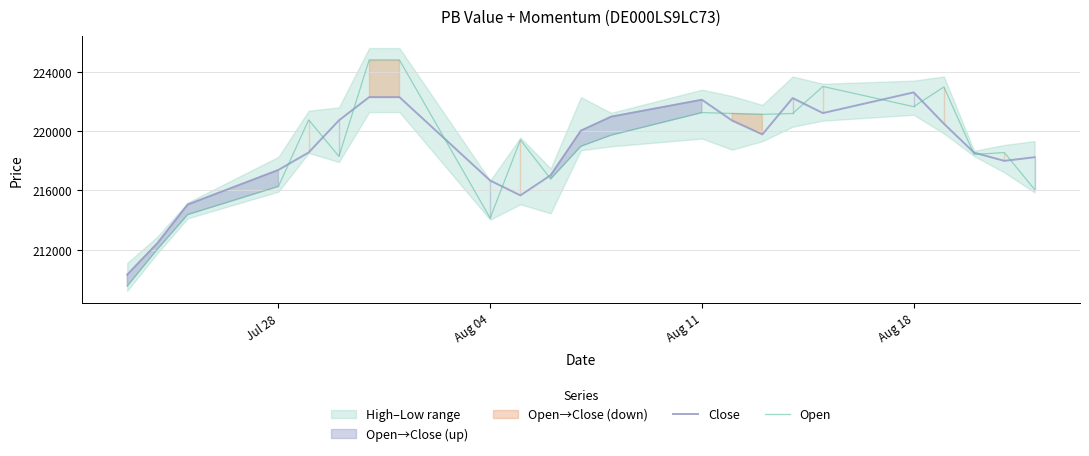

What is the difference between the maximum and minimum values in the Close series?

12294